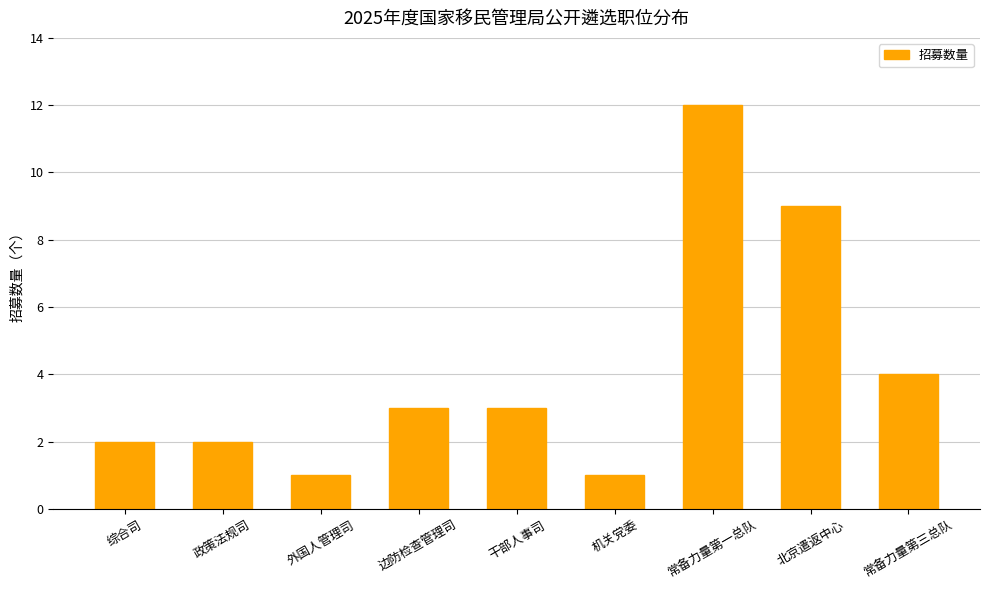

True or false: the data shows 1 at 机关党委.

True